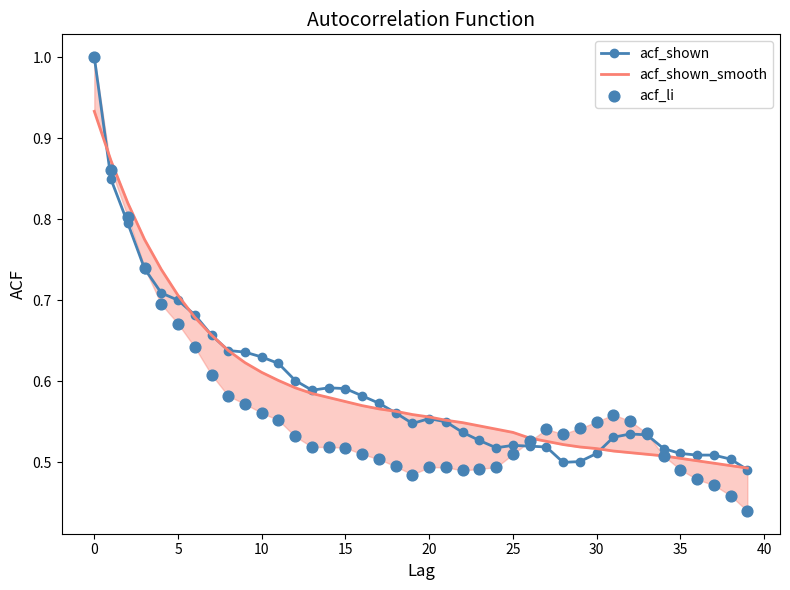

What are all the series names shown in the legend?

acf_shown, acf_shown_smooth, acf_li